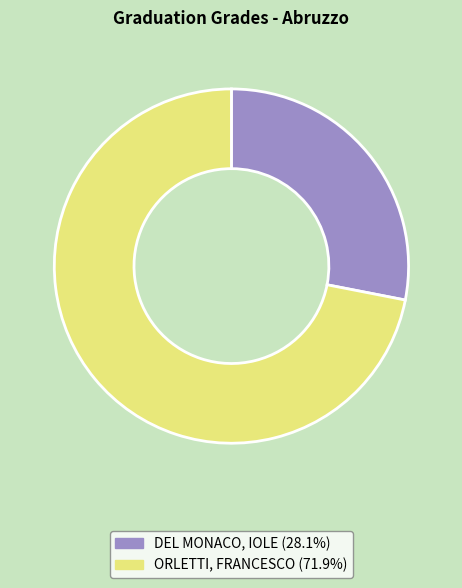

Which category has the smallest portion of the pie?

DEL MONACO, IOLE